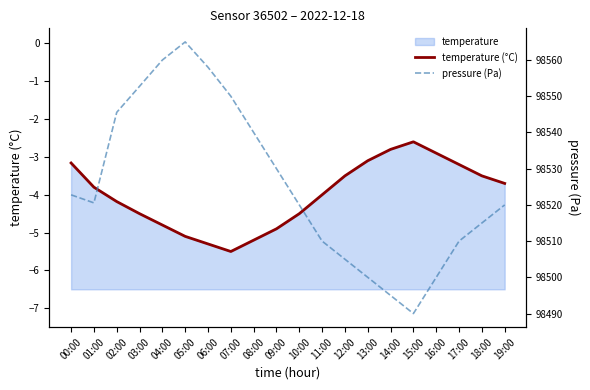

What is the value of the pressure (Pa) point at the 18th from the left?

98510.0